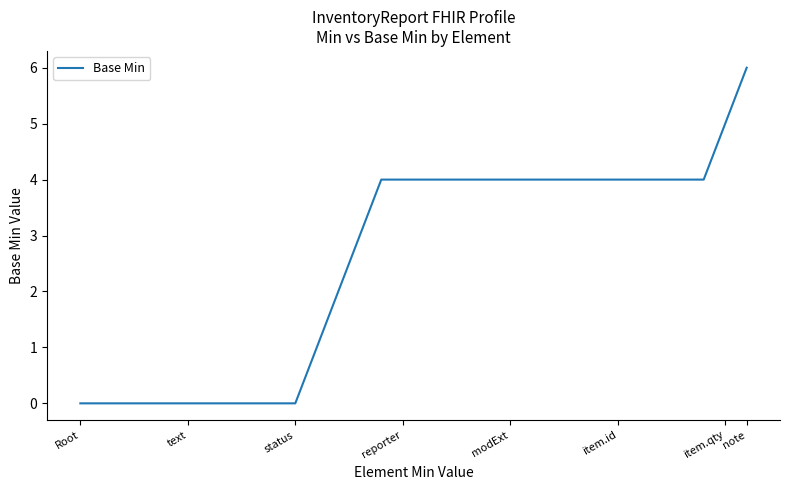

What is the difference between the maximum and minimum values?

6